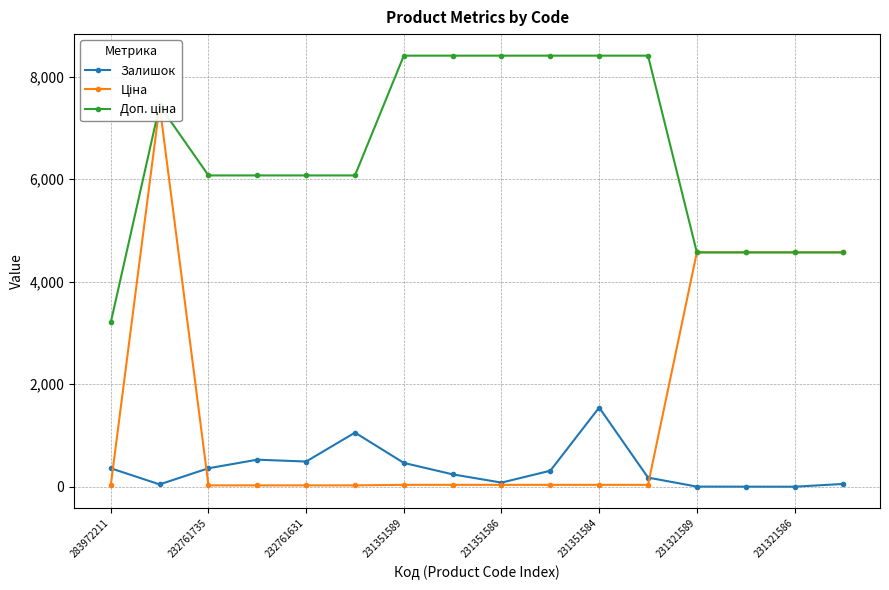

True or false: Залишок has more than 0 interior local peaks.

True